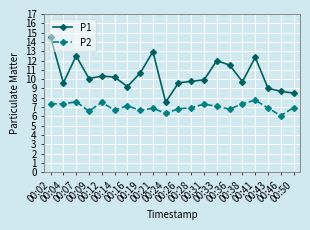

Which label corresponds to the smallest value in the chart?

00:46